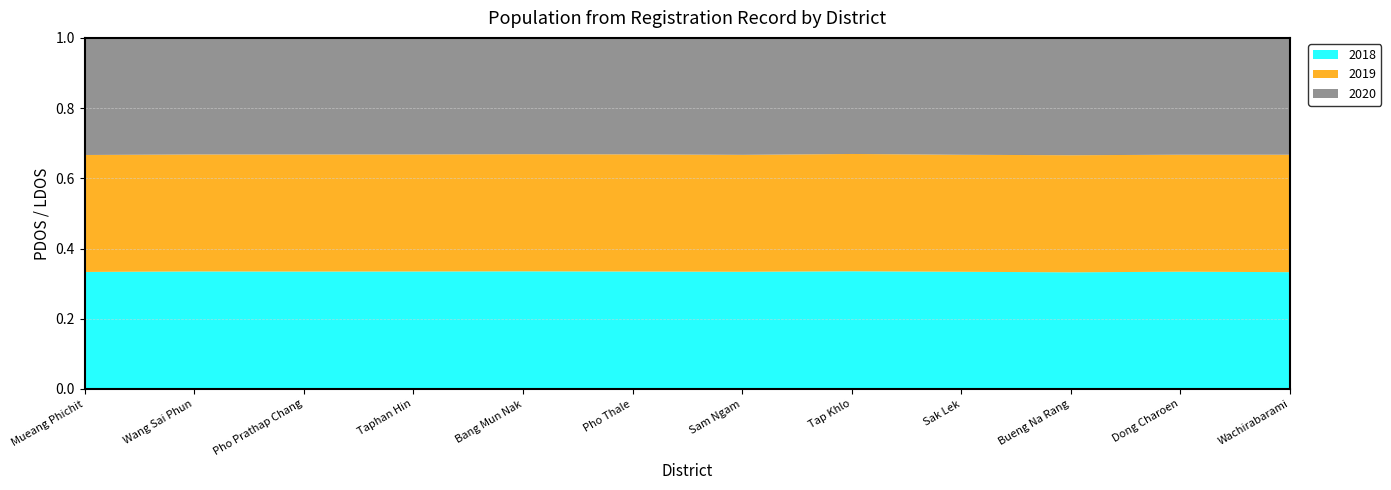

True or false: 2020 has more than 2 points higher than both neighbors.

True